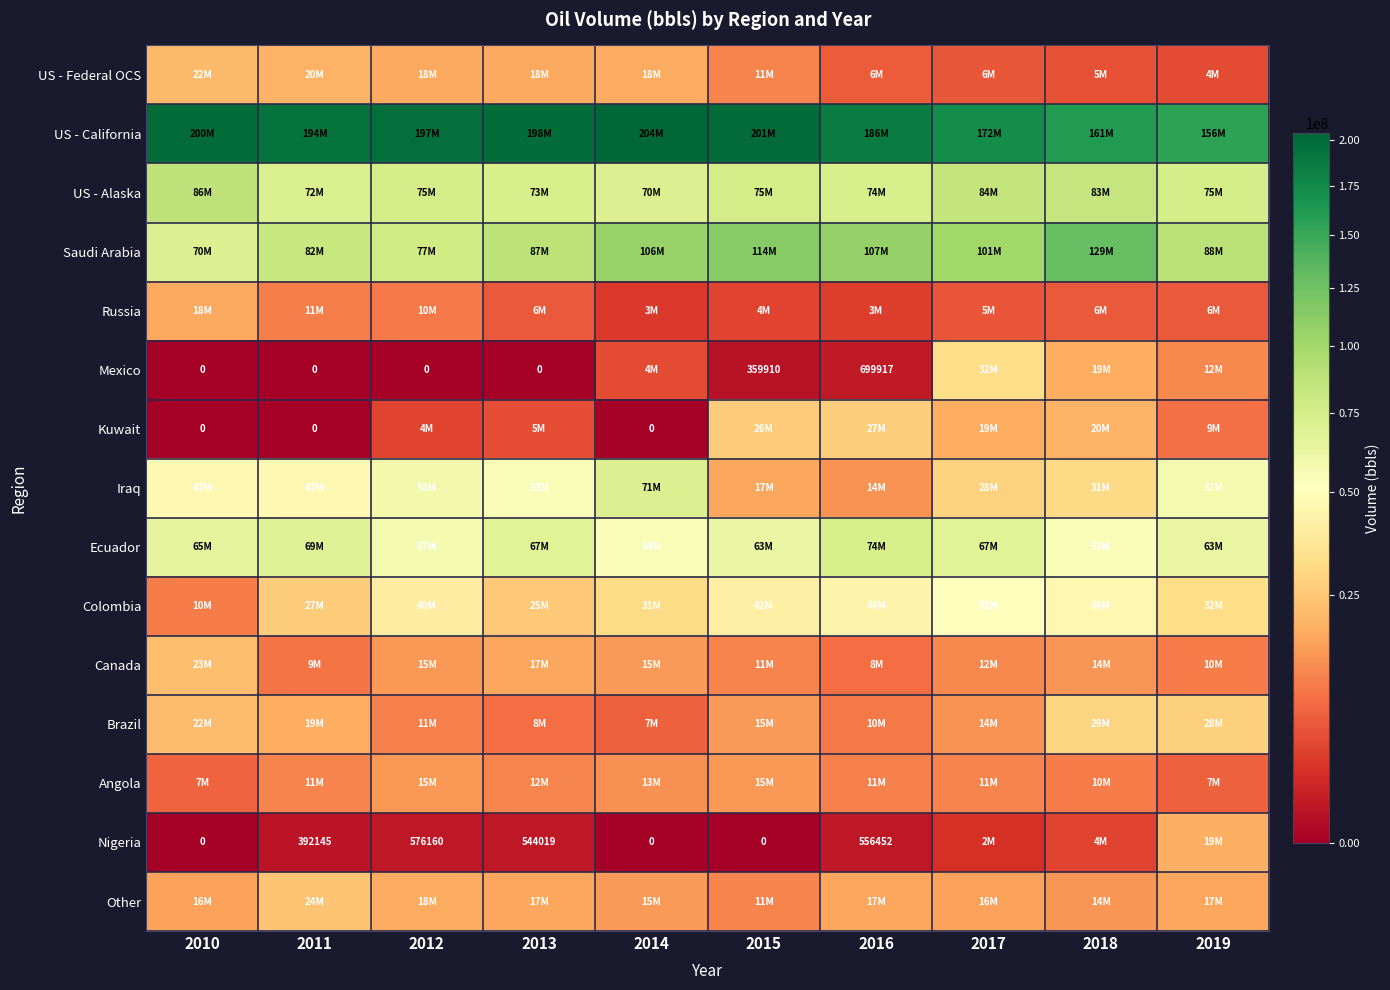

What is the sum of the US - California values at 2014 and 2015?

404663607